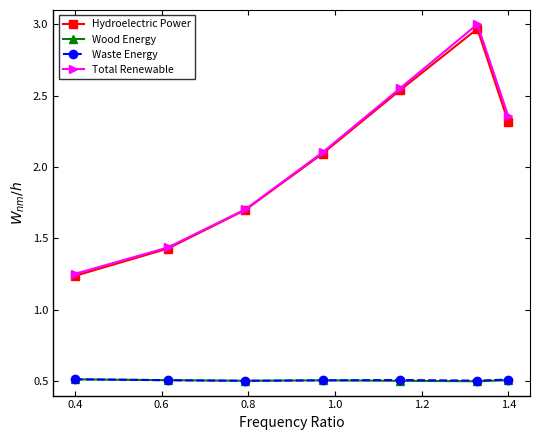

True or false: Total Renewable has more than 1 points higher than both neighbors.

False